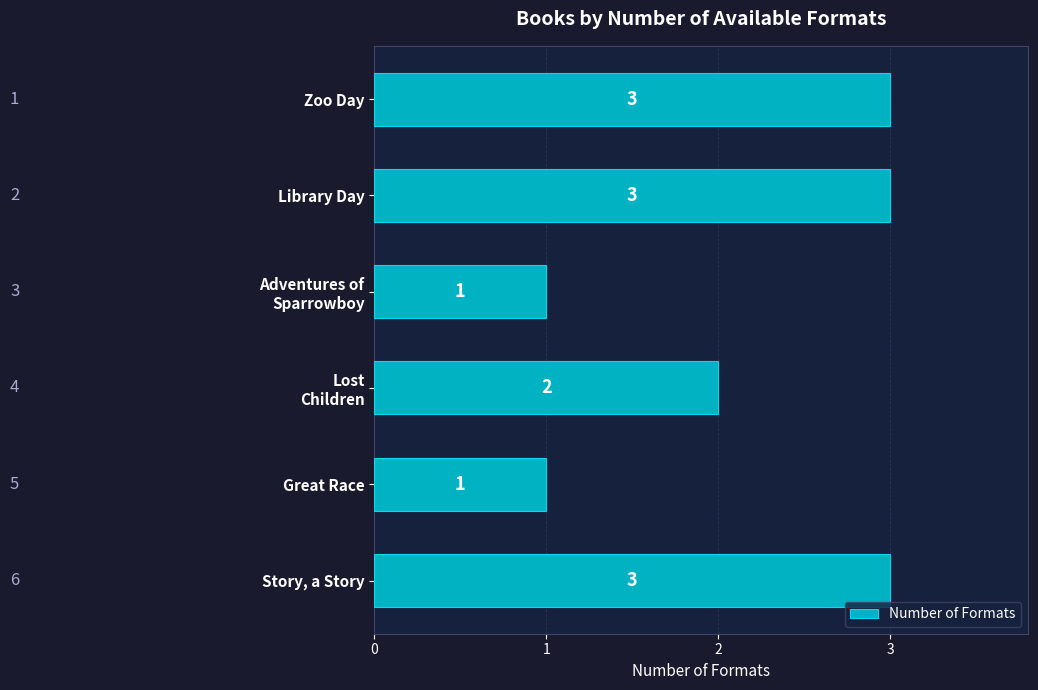

What is the sum of the values at Zoo Day and Story, a Story?

6